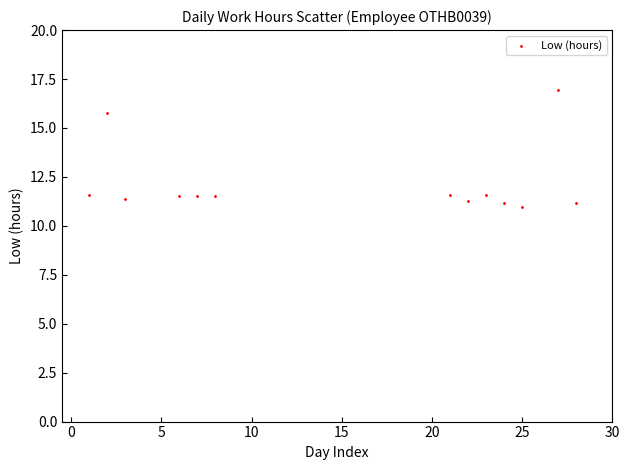

What is the range of X values (max minus min)?

27.0